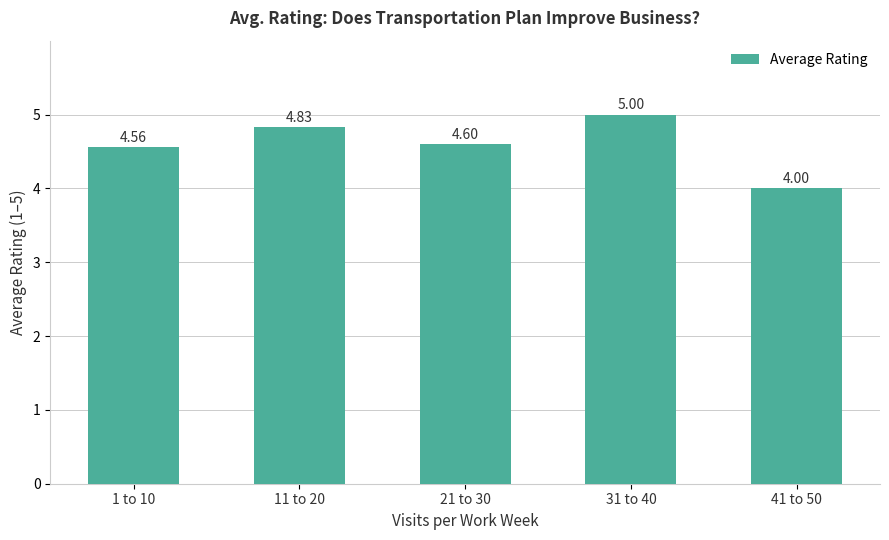

What is the label of the 5th bar from the right?

1 to 10